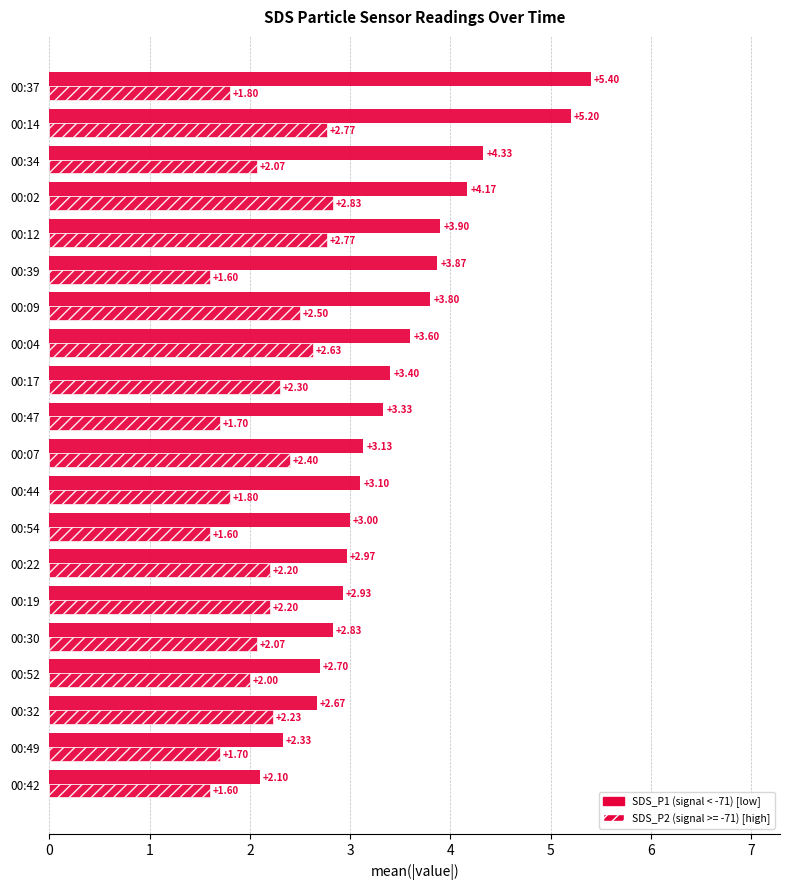

Reading left to right, extract all data points from this chart.

SDS_P1 (high signal): 2.1	2.3	2.7	2.7	2.8	2.9	3.0	3.0	3.1	3.1	3.3	3.4	3.6	3.8	3.9	3.9	4.2	4.3	5.2	5.4
SDS_P2 (low signal): 1.6	1.7	2.2	2.0	2.1	2.2	2.2	1.6	1.8	2.4	1.7	2.3	2.6	2.5	1.6	2.8	2.8	2.1	2.8	1.8